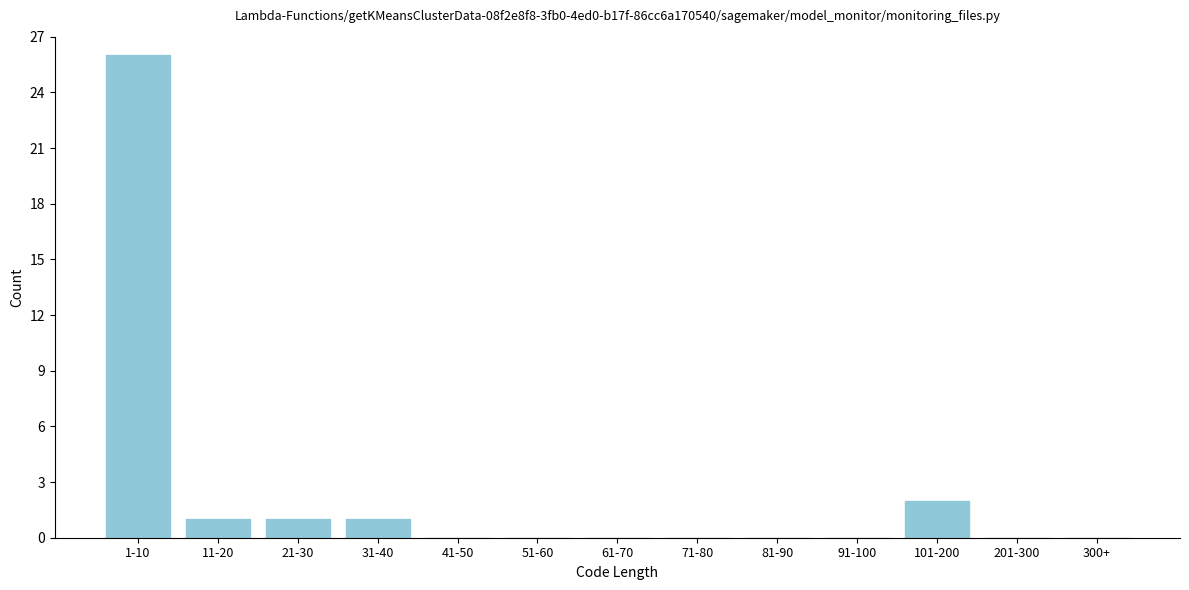

Reading right to left, list all the values displayed in this chart.

300+=0	201-300=0	101-200=2	91-100=0	81-90=0	71-80=0	61-70=0	51-60=0	41-50=0	31-40=1	21-30=1	11-20=1	1-10=26